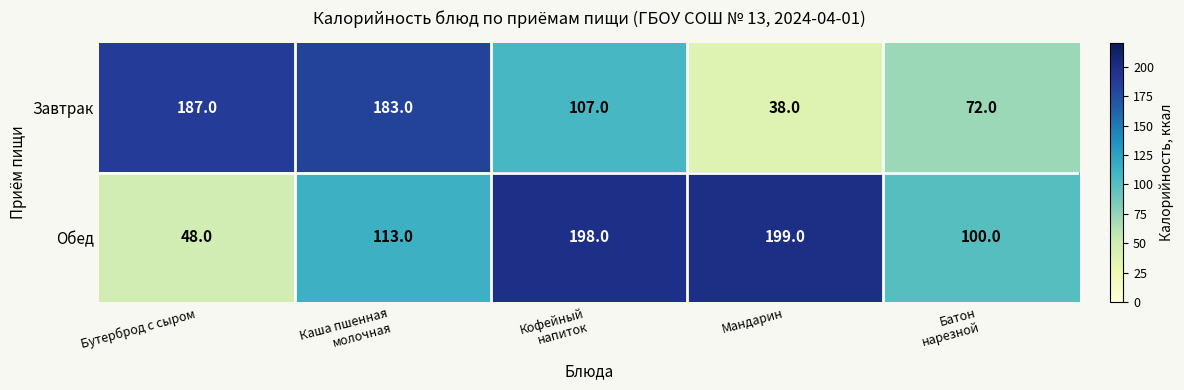

The value of Завтрак at Мандарин is 21. True or false?

False